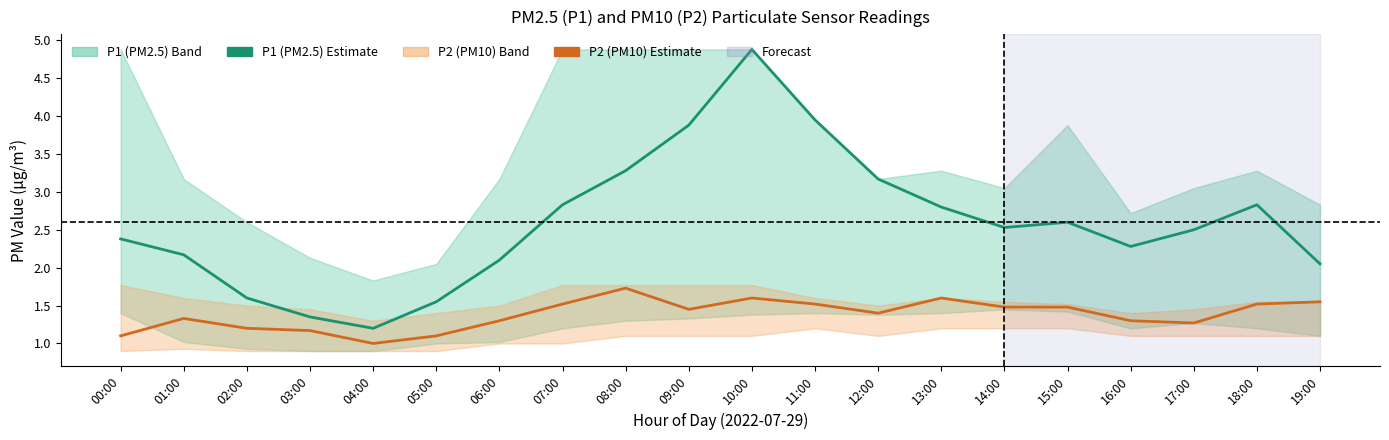

Which series changed the most between 12:00 and 18:00?

P1 (PM2.5) Estimate